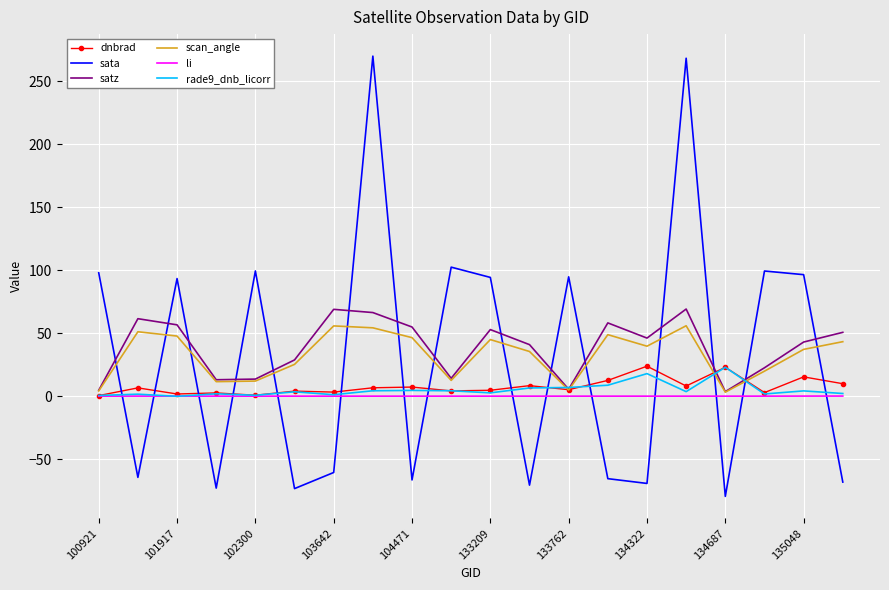

Count the number of data series in this chart.

6